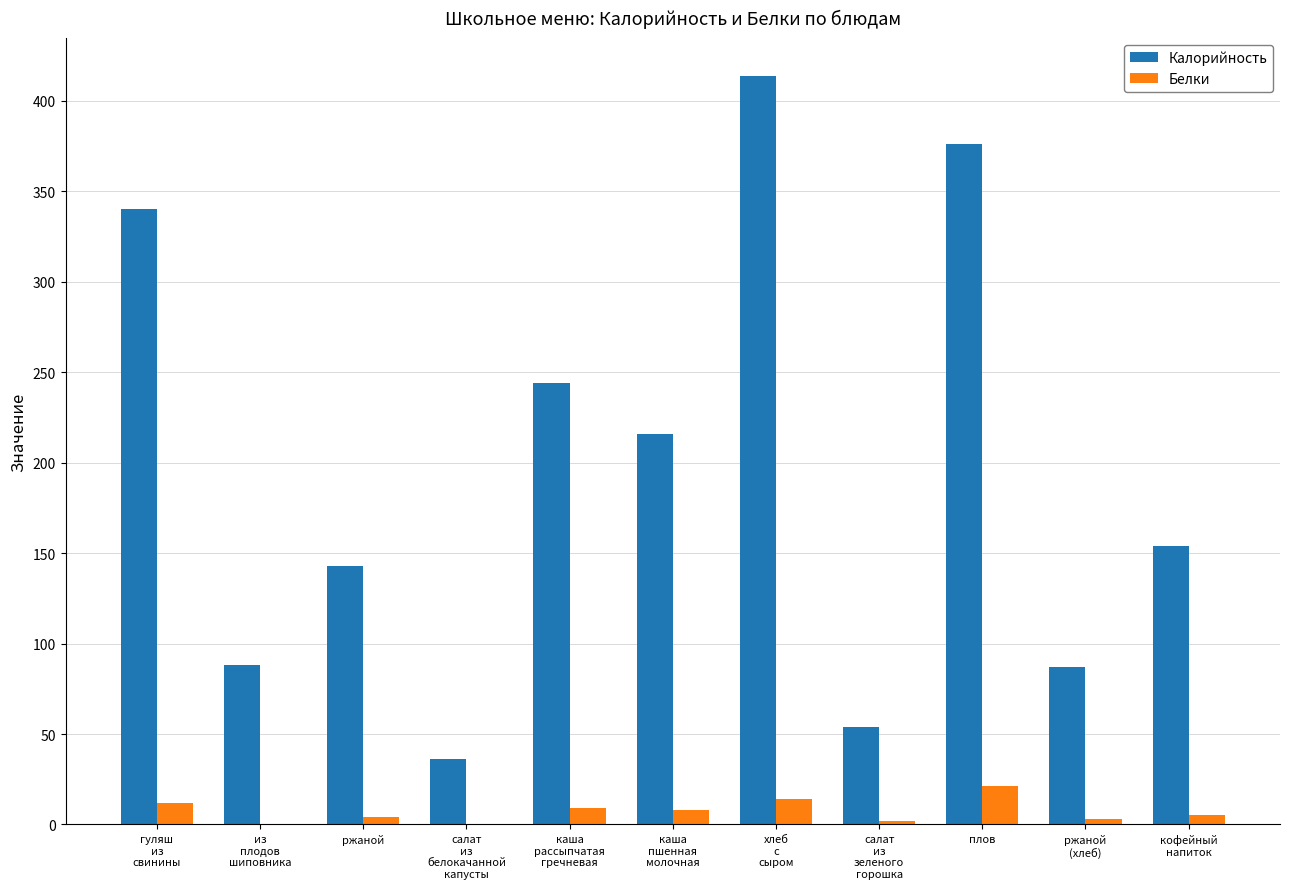

What is the spread (max minus min) of values at хлеб
с
сыром?

400